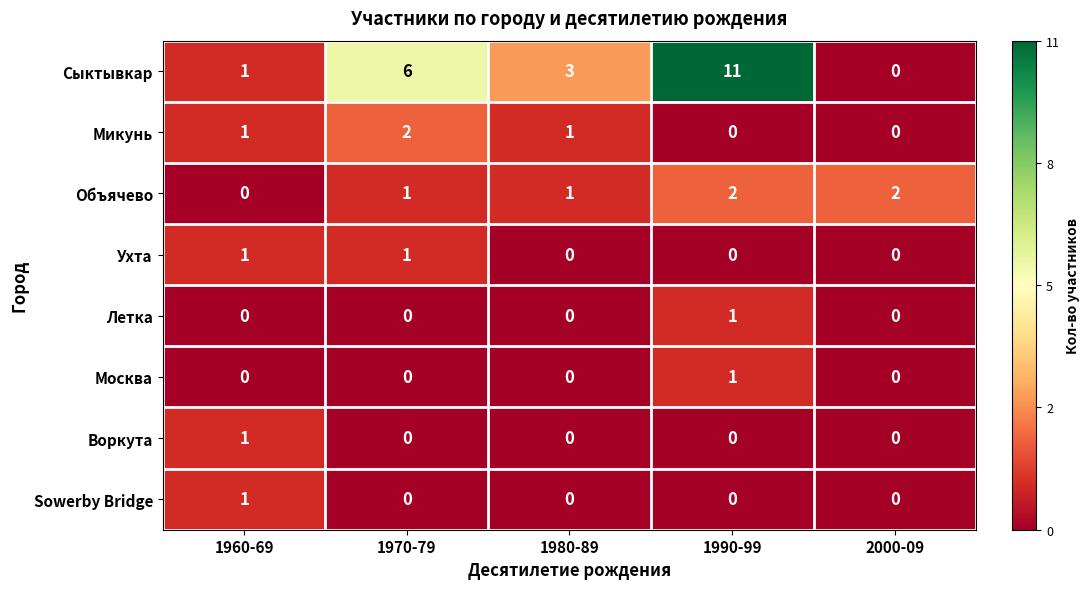

What is the greatest value displayed?

11